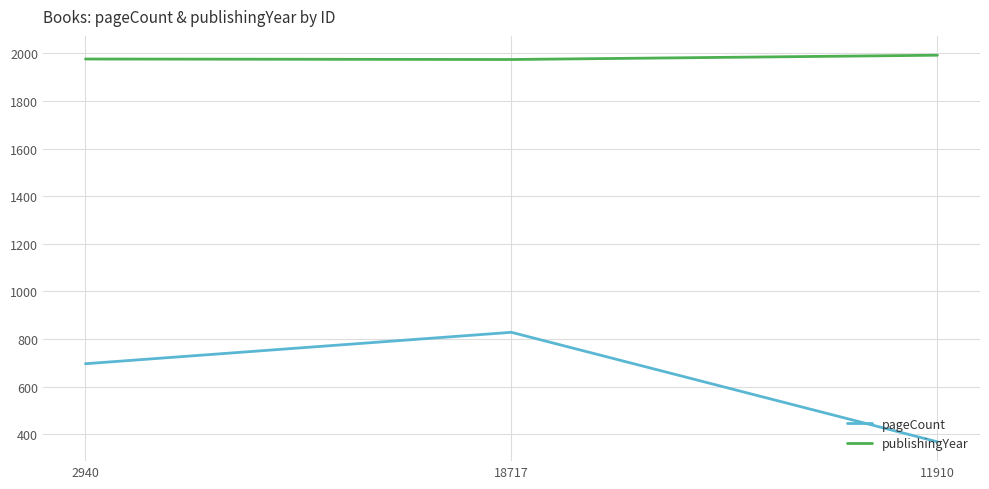

How many lines are shown in the chart?

2